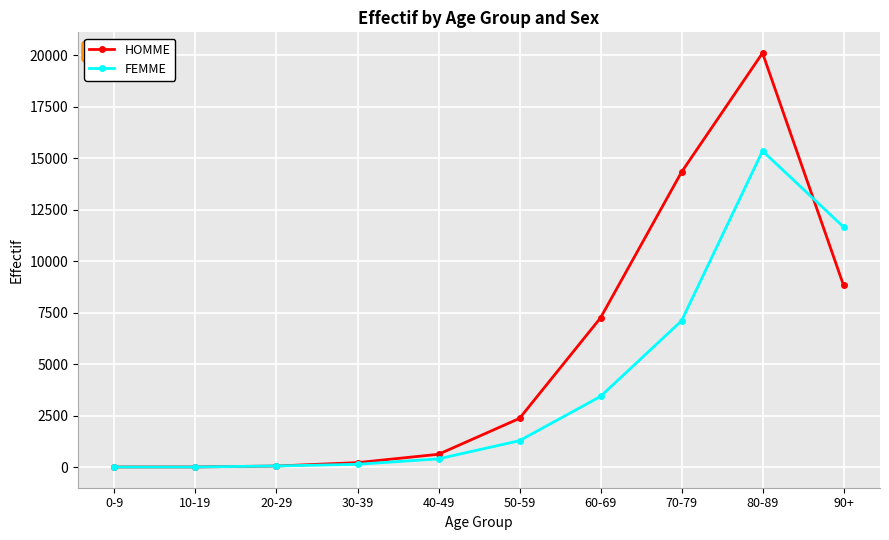

Where is HOMME nearest to the value 10061?

90+